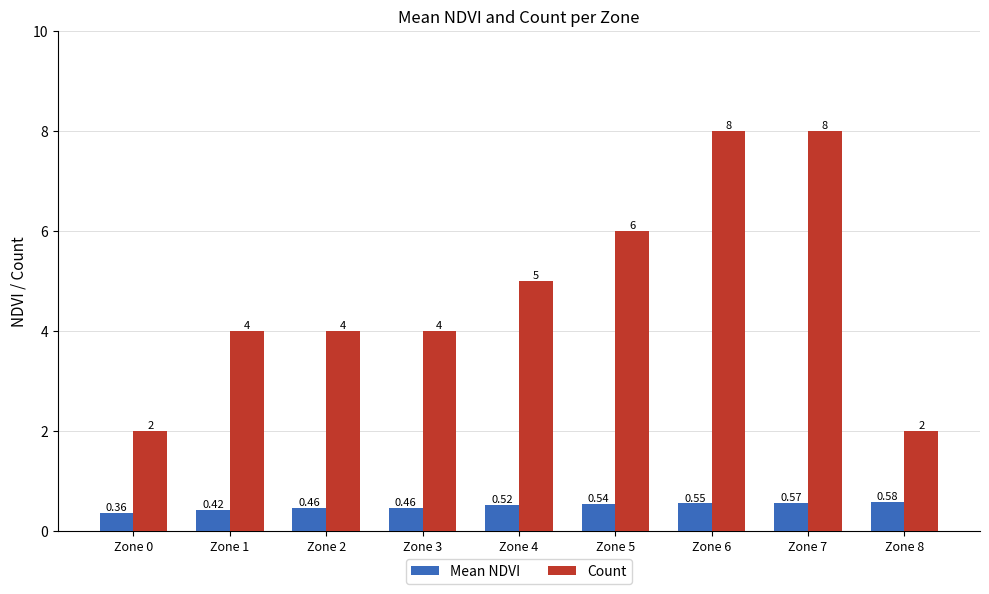

What is the average value of the Count series?

4.8